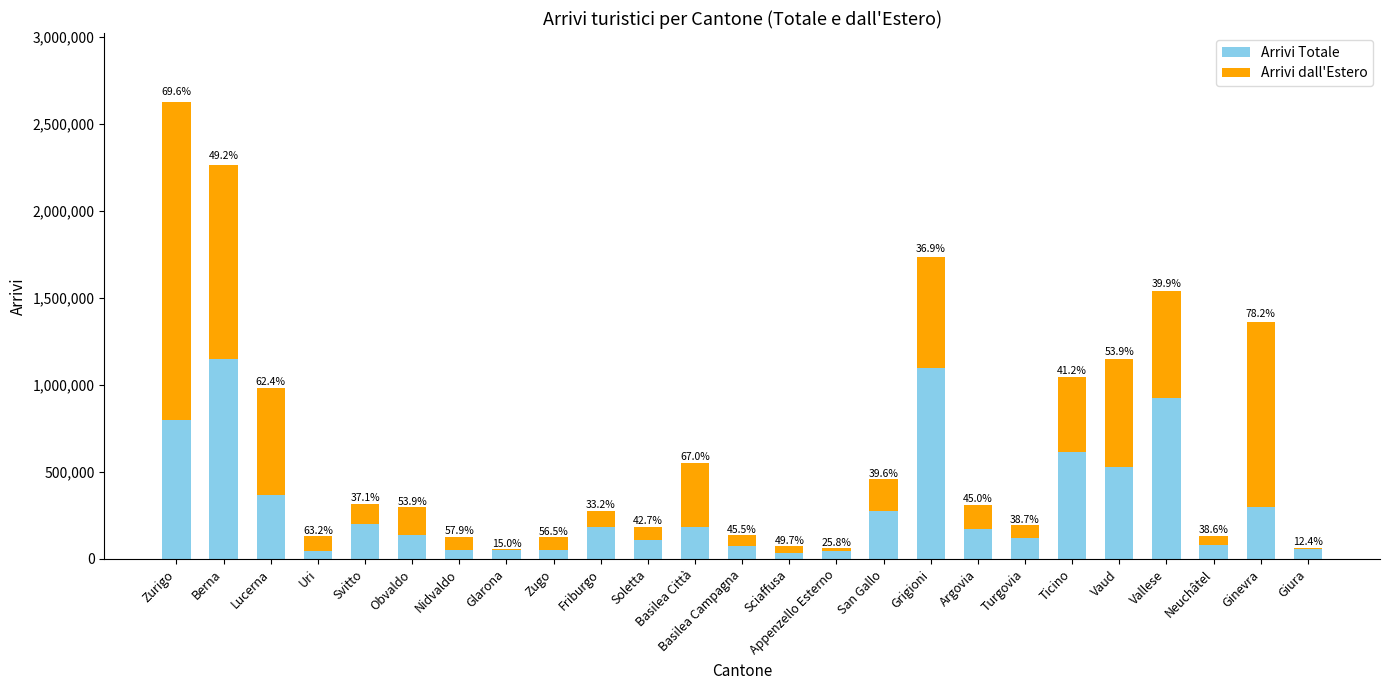

Does the chart contain stacked bars?

Yes